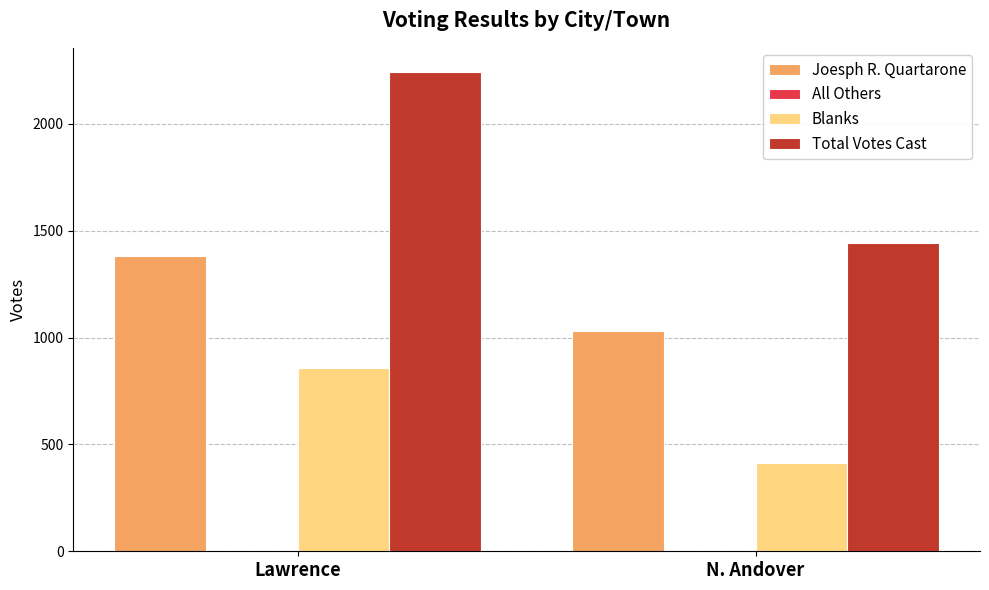

Rank the series by their average value, from highest to lowest.

Total Votes Cast, Joesph R. Quartarone, Blanks